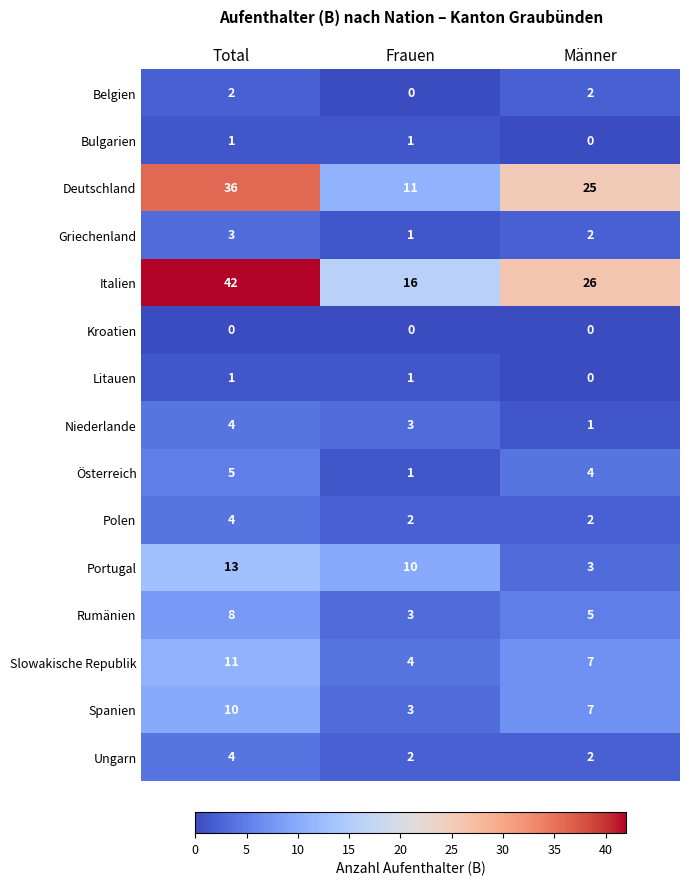

At how many categories does at least one series exceed 13?

3